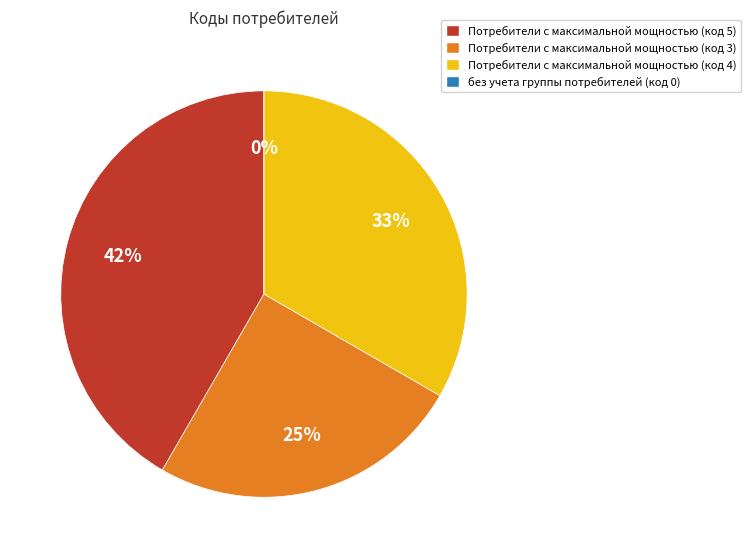

To the nearest percent, what is the difference between the Потребители с максимальной мощностью (код 4) and Потребители с максимальной мощностью (код 3) slice percentages?

8%